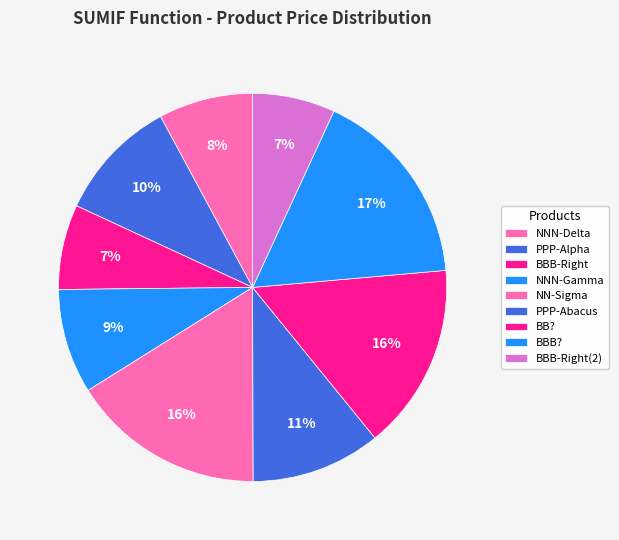

Which slice is the largest?

BBB?